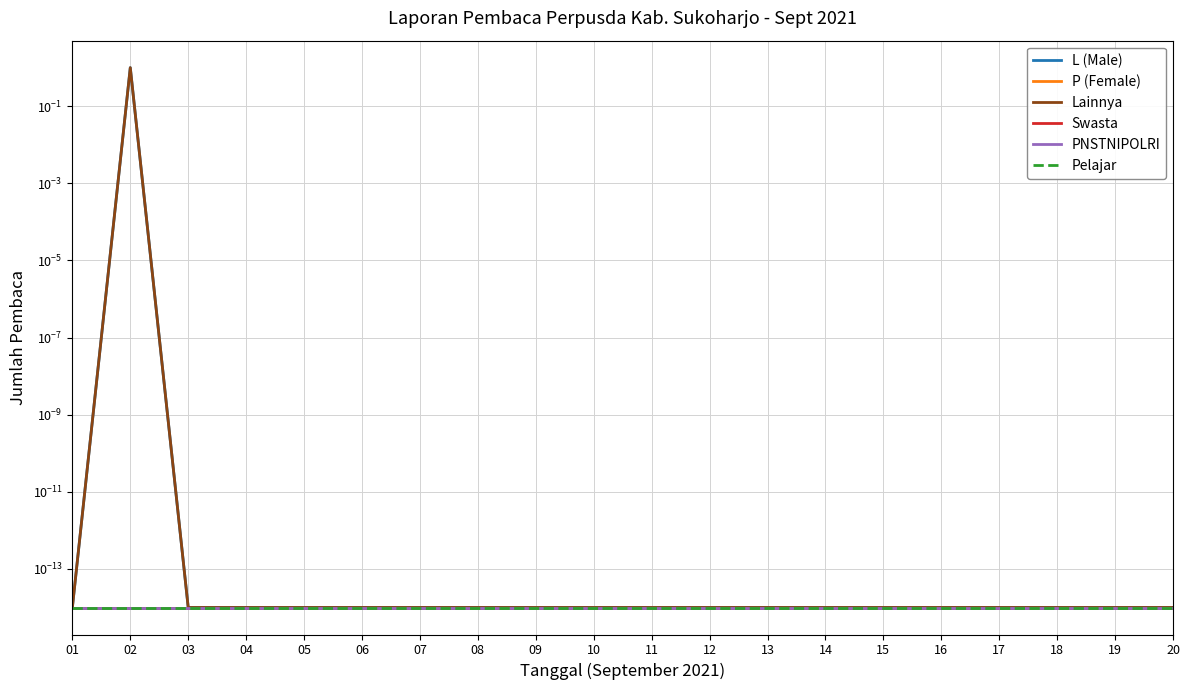

At which category does L (Male) reach its first local peak?

02